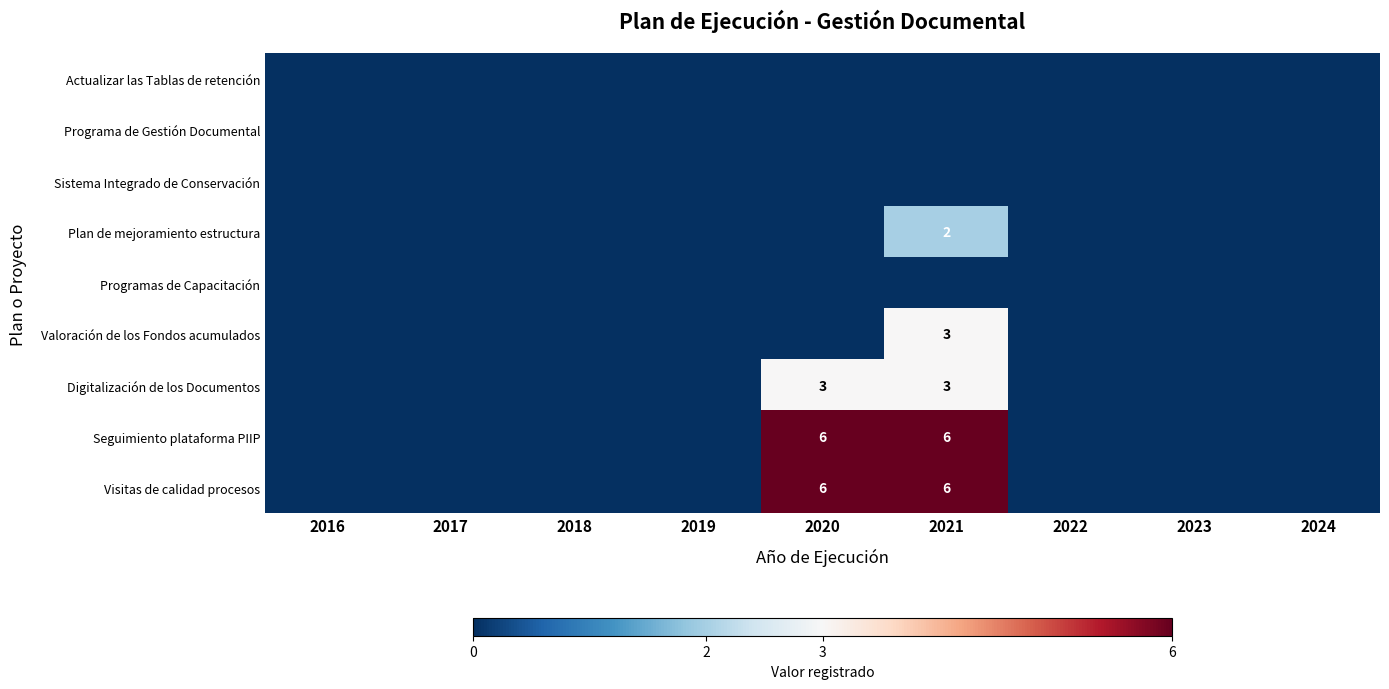

Between 2016 and 2023, which series saw the biggest shift?

Actualizar las Tablas de retención